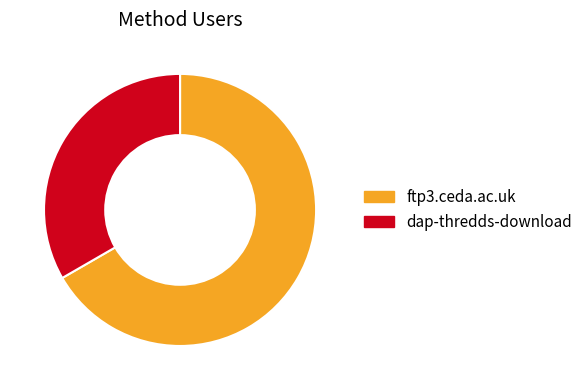

Between ftp3.ceda.ac.uk and dap-thredds-download, which is larger?

ftp3.ceda.ac.uk